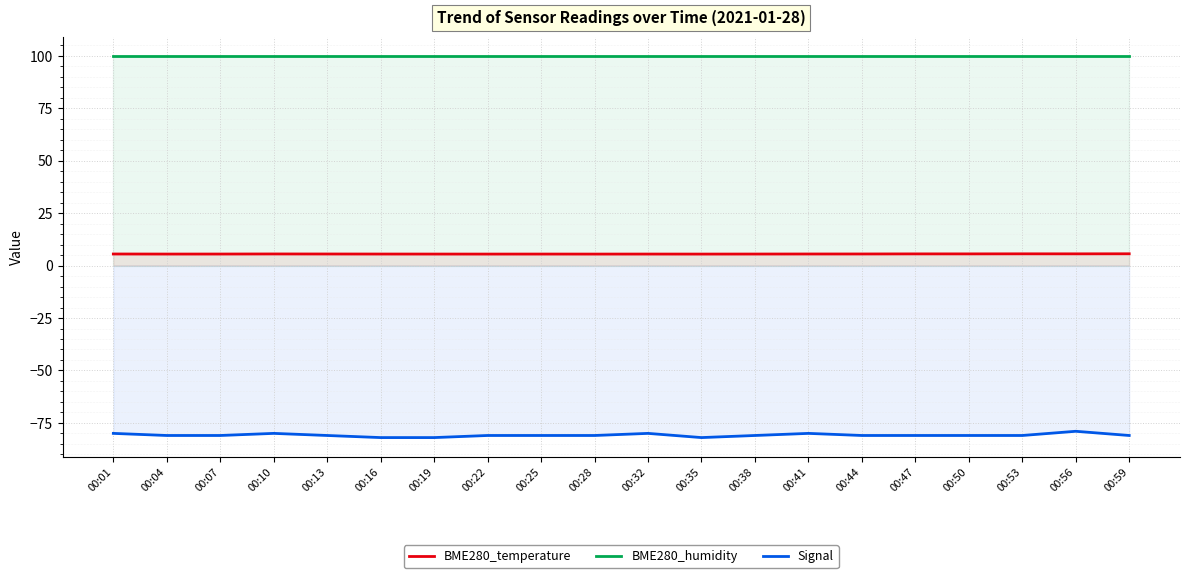

What is the difference between the highest and lowest values at 00:01?

180.0